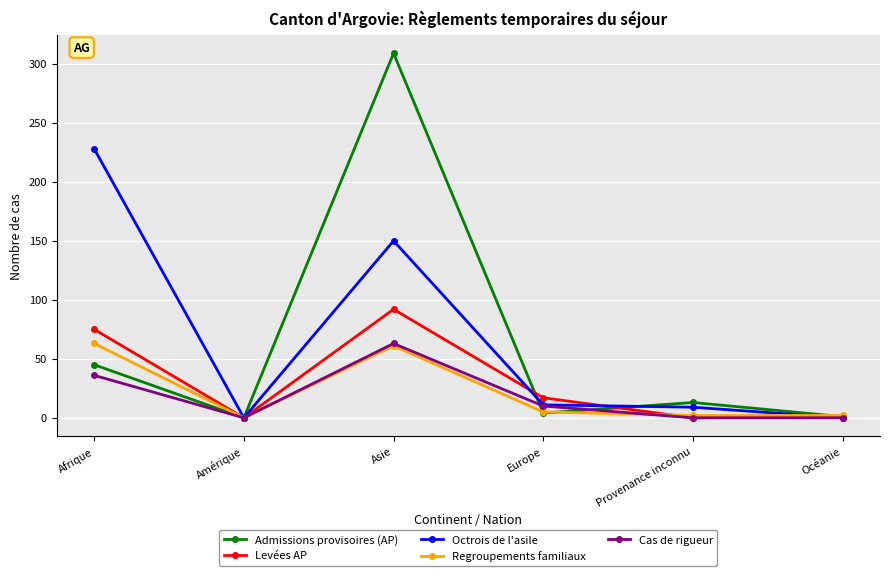

What is the difference between the maximum and second lowest values in the Cas de rigueur series?

63